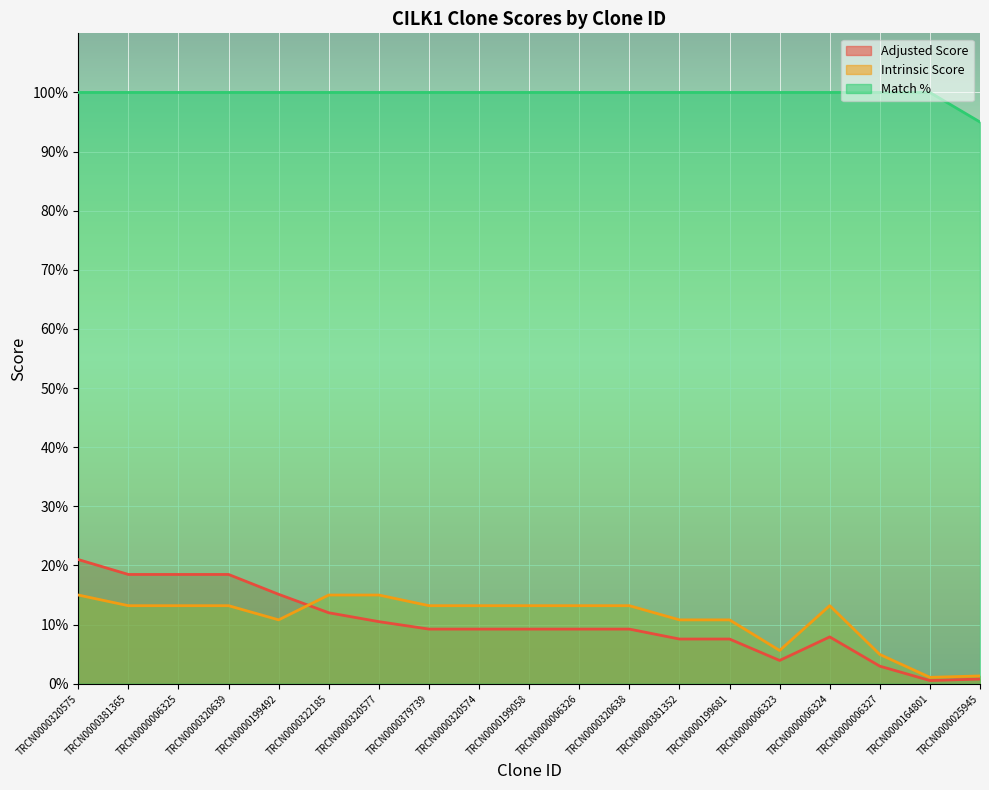

What are all the series names shown in the legend?

Adjusted Score, Intrinsic Score, Match %